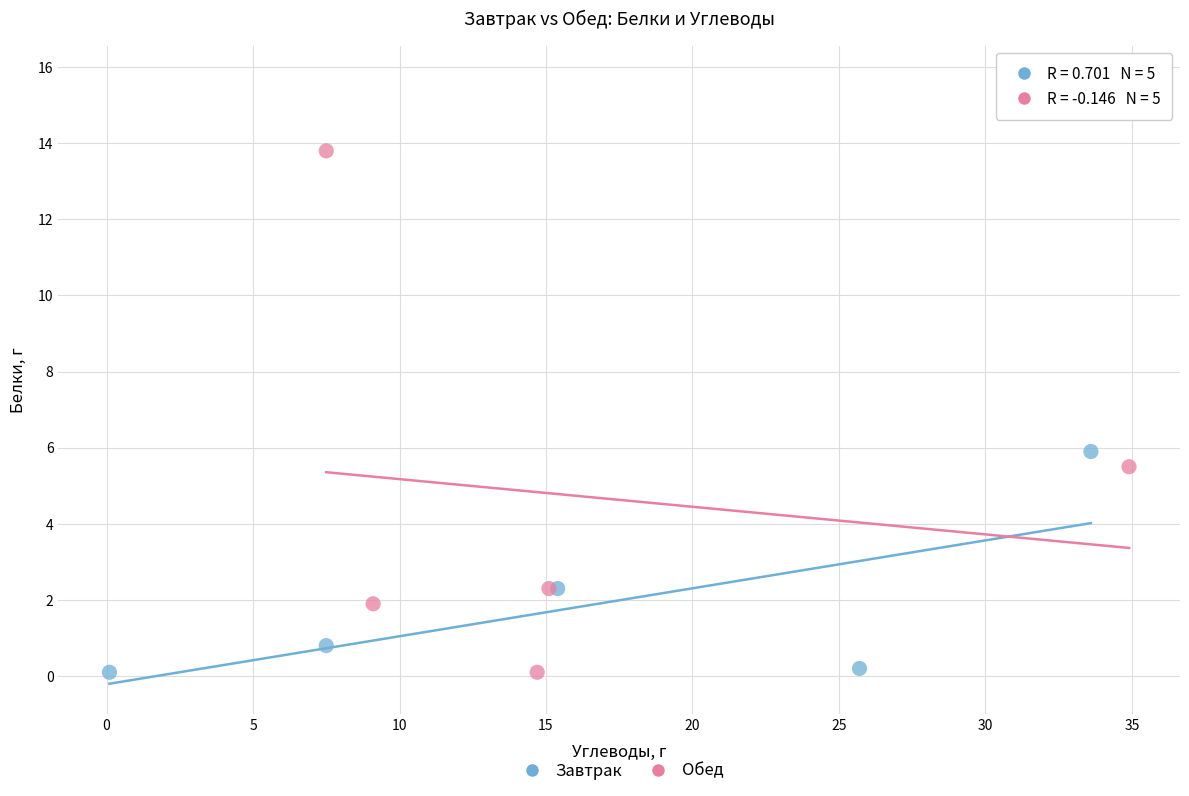

Which series reaches the maximum Y coordinate?

Обед